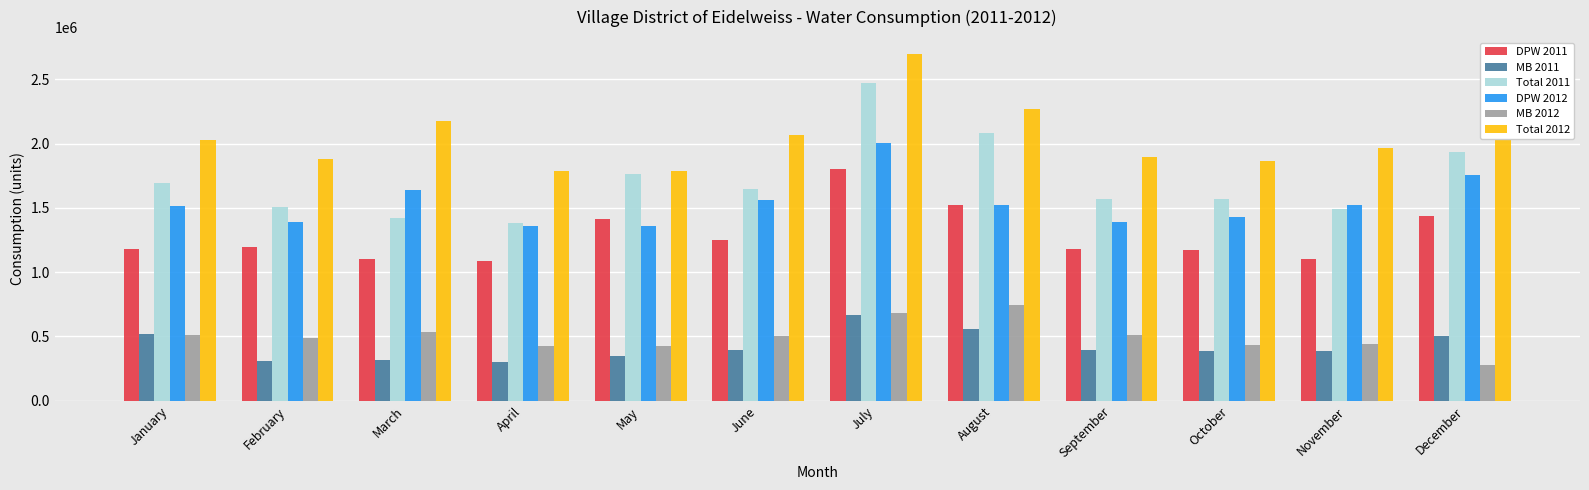

What is the minimum value for DPW 2012?

1355768